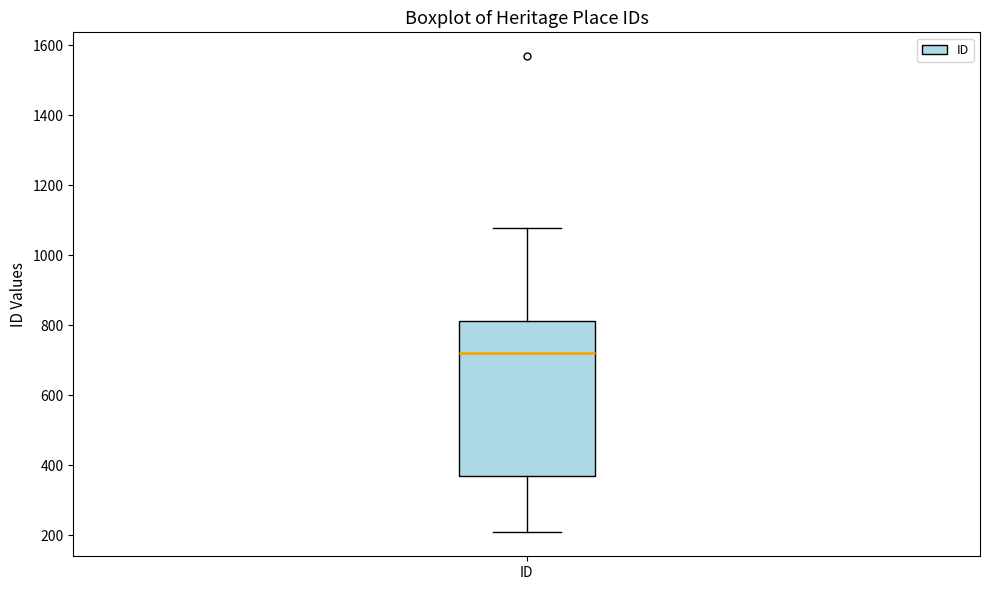

Transcribe this box plot: give where the median line is, the range the box spans, and where the two whiskers end, as read against the y-axis. The values are not printed on the chart, so give them approximately, as read against the axis.

median 720, box 360 to 820, whiskers 200 to 1080